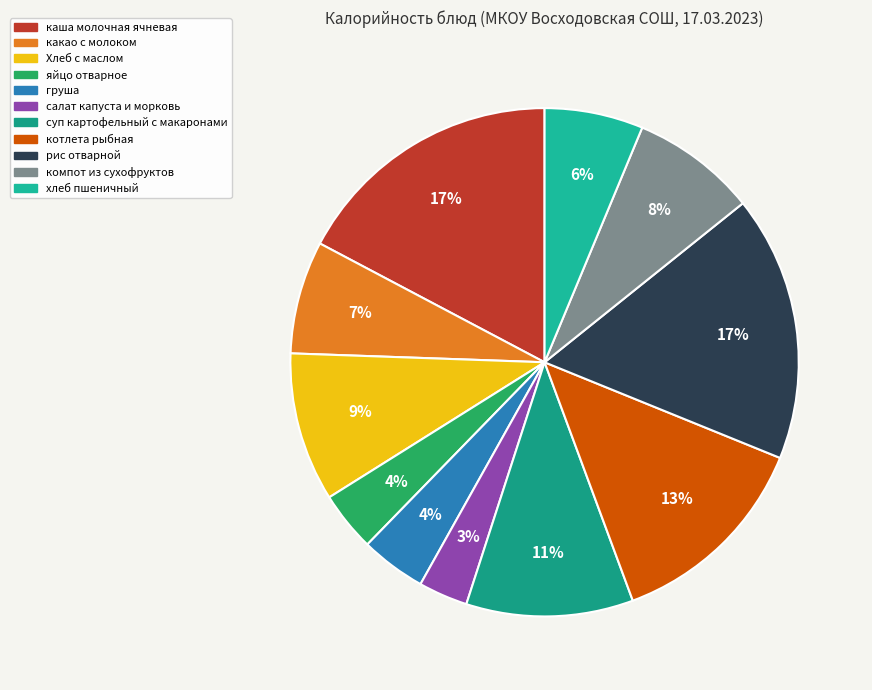

Count the number of slices in the pie.

11